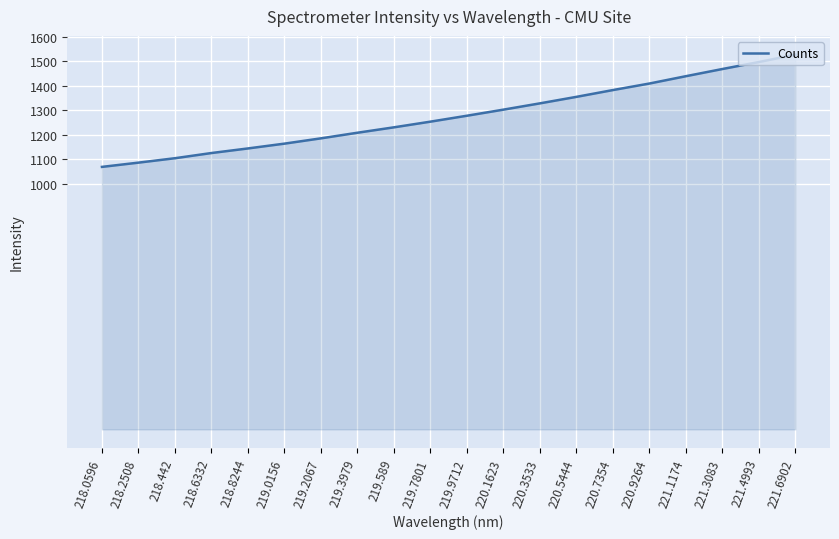

Is it true that the value at 219.589 is 2008.9?

False